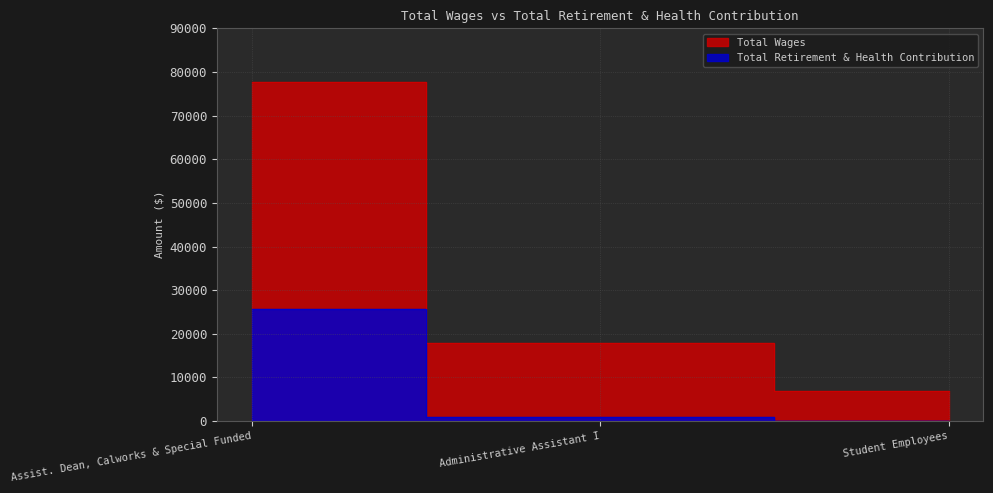

Reading left to right, extract all data points from this chart.

Total Wages: Assist. Dean, Calworks & Special Funded=77801	Administrative Assistant I=17928	Student Employees=6988
Total Retirement & Health Contribution: Assist. Dean, Calworks & Special Funded=25660	Administrative Assistant I=1028	Student Employees=0